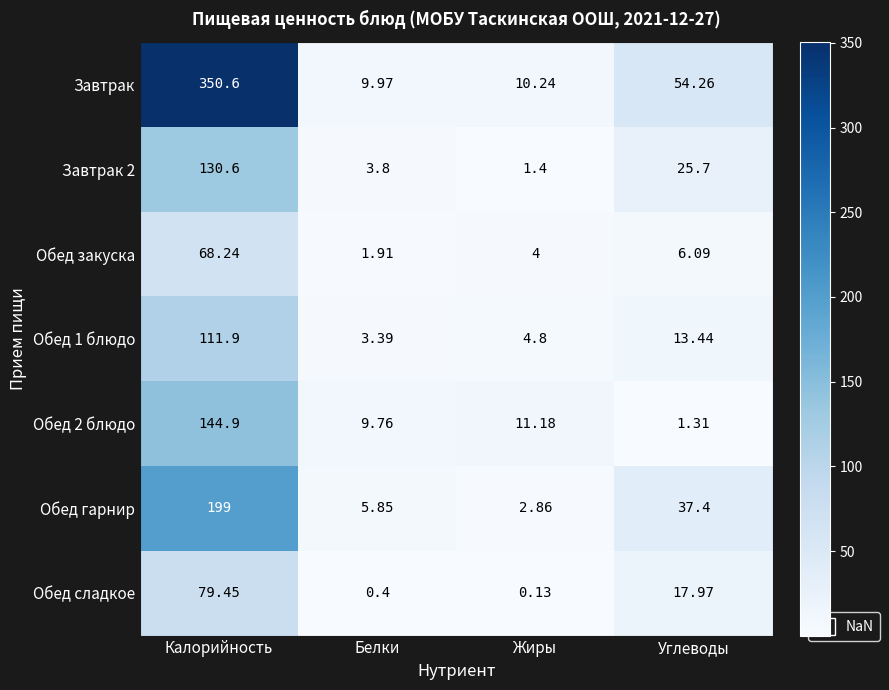

Which series has the largest total across all categories?

Завтрак